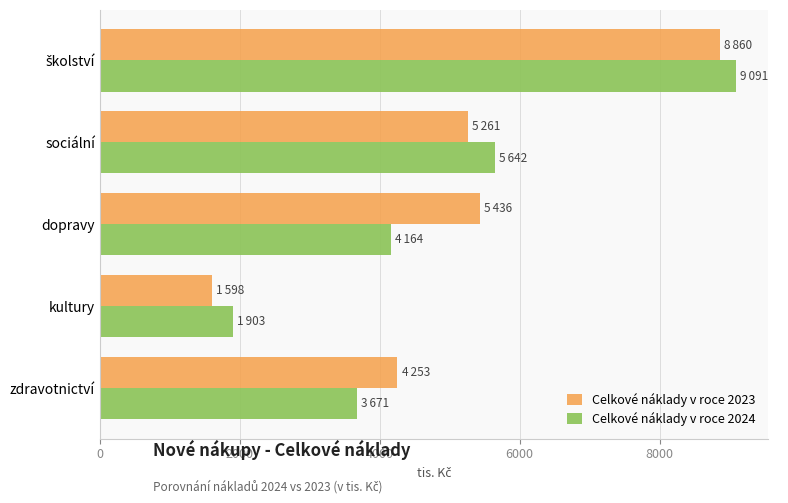

At which category does the chart reach its minimum across all series?

kultury